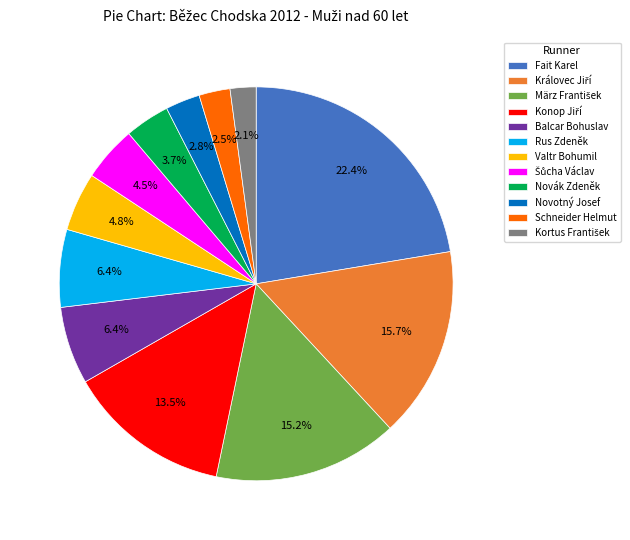

Which has a higher value, Balcar Bohuslav or Valtr Bohumil?

Balcar Bohuslav